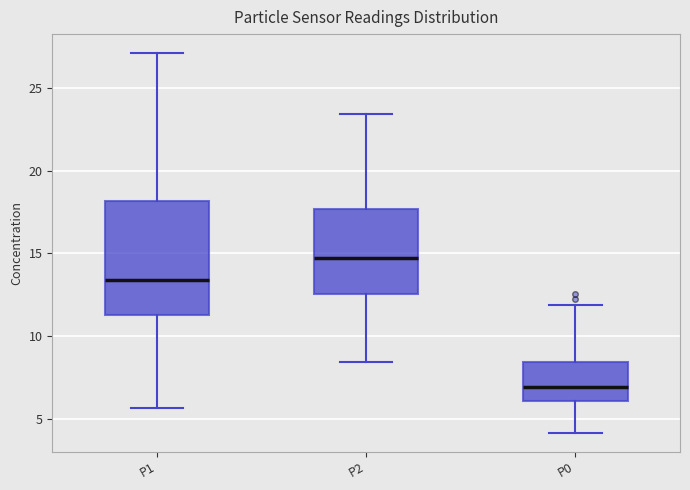

Which box's median line is the highest?

P2